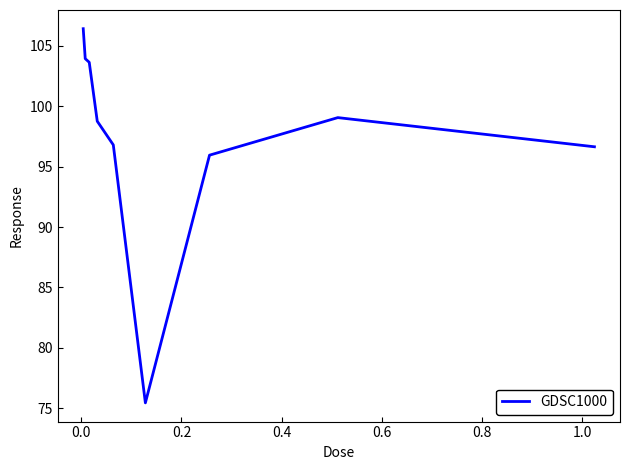

Reading left to right, extract all data points from this chart.

106.4	104.0	103.6	98.8	96.8	75.4	96.0	99.1	96.7